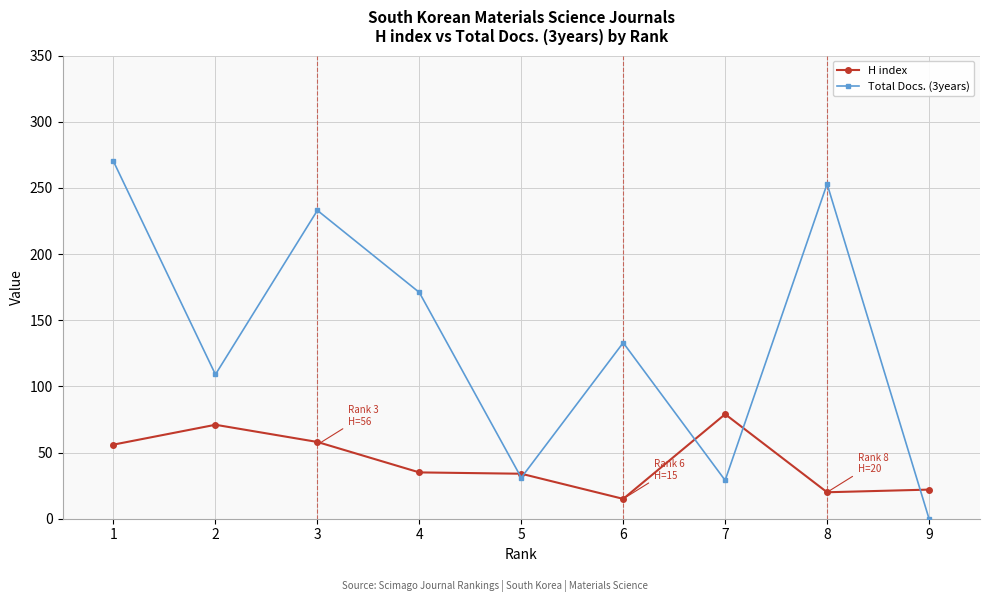

Which label corresponds to the largest value in the chart?

1